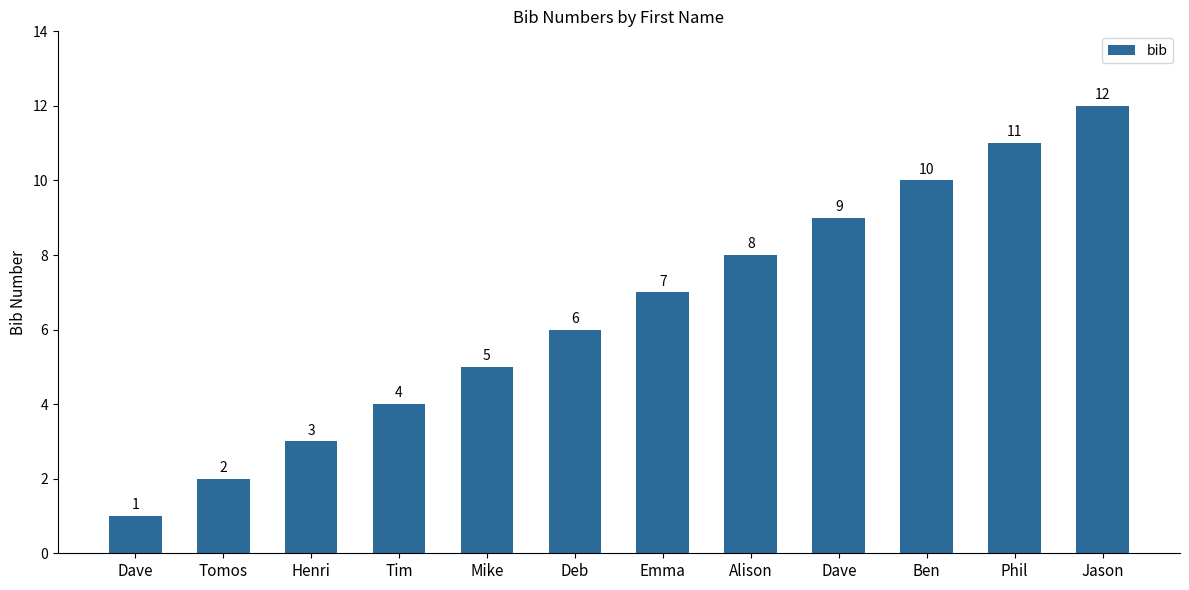

Reading left to right, transcribe all the data shown in this chart.

Dave=1	Tomos=2	Henri=3	Tim=4	Mike=5	Deb=6	Emma=7	Alison=8	Dave=9	Ben=10	Phil=11	Jason=12